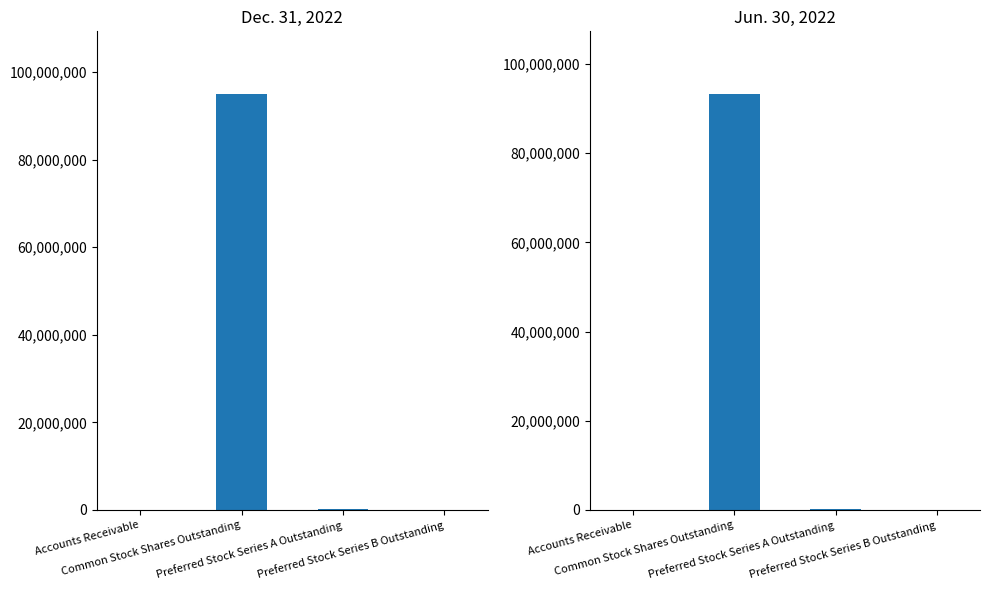

Reading left to right, transcribe all the data shown in this chart.

Dec. 31, 2022: Accounts Receivable=20692	Common Stock Shares Outstanding=95030830	Preferred Stock Series A Outstanding=324325	Preferred Stock Series B Outstanding=7568
Jun. 30, 2022: Accounts Receivable=14037	Common Stock Shares Outstanding=93316288	Preferred Stock Series A Outstanding=324325	Preferred Stock Series B Outstanding=7568